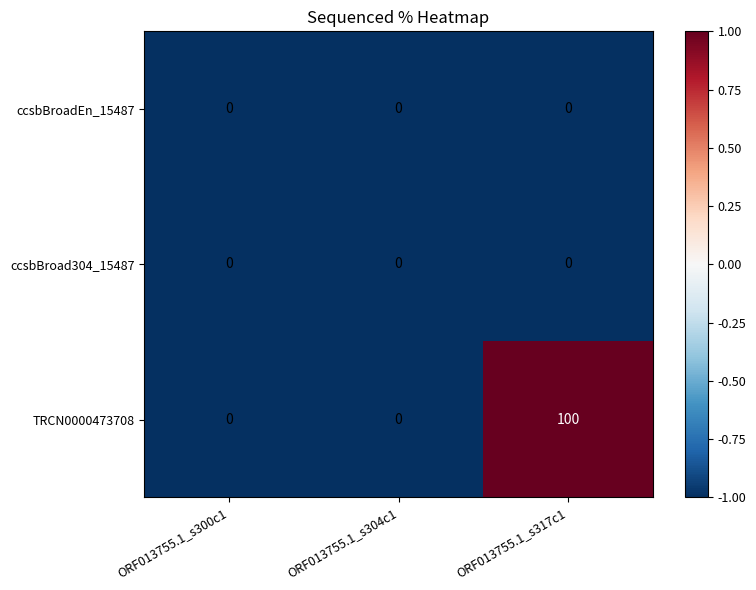

The value of ccsbBroad304_15487 at ORF013755.1_s317c1 is -1. True or false?

False